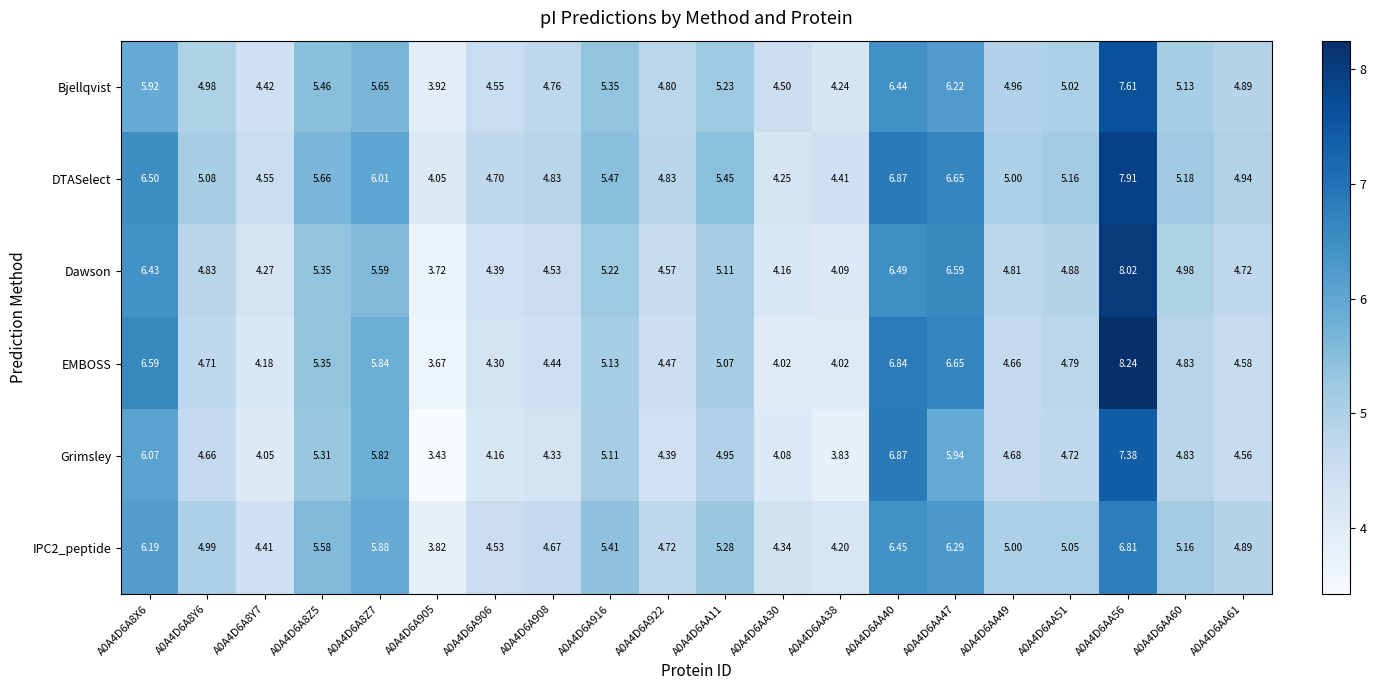

Is the value of Grimsley at A0A4D6AA30 greater than the value of IPC2_peptide at A0A4D6AA51?

No